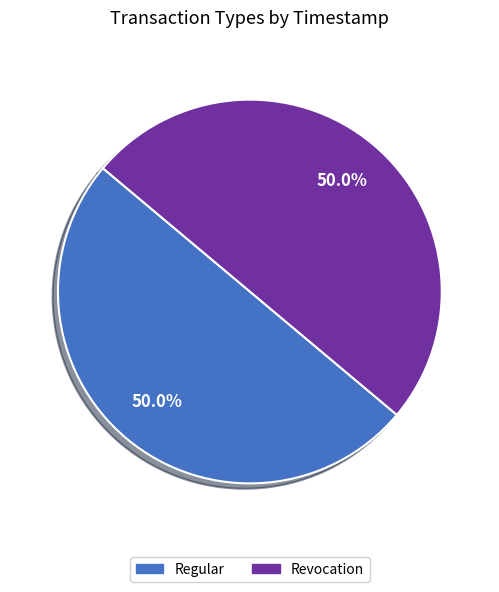

To the nearest percent, what is the average slice percentage?

50%